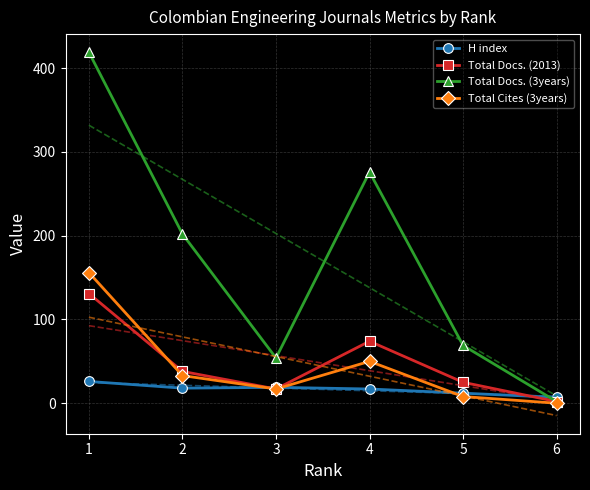

Between 3 and 4, which series saw the biggest shift?

Total Docs. (3years)